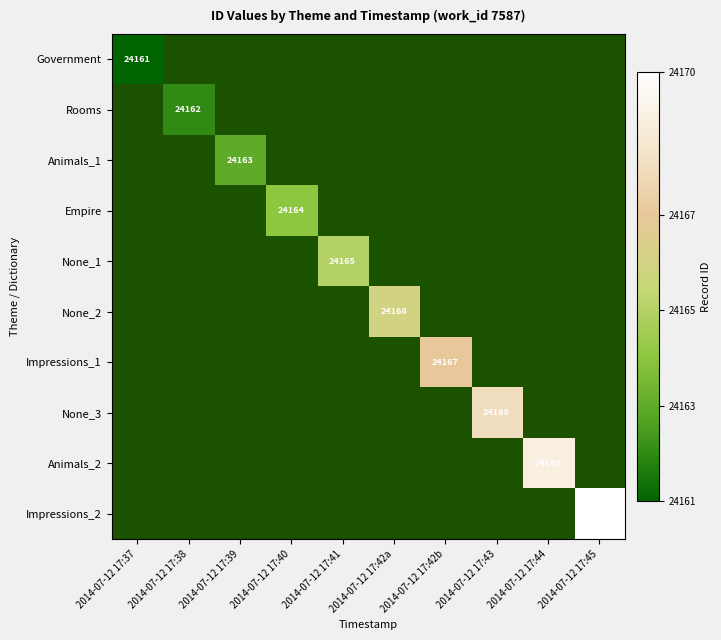

What is the maximum value shown in the chart?

24170.0